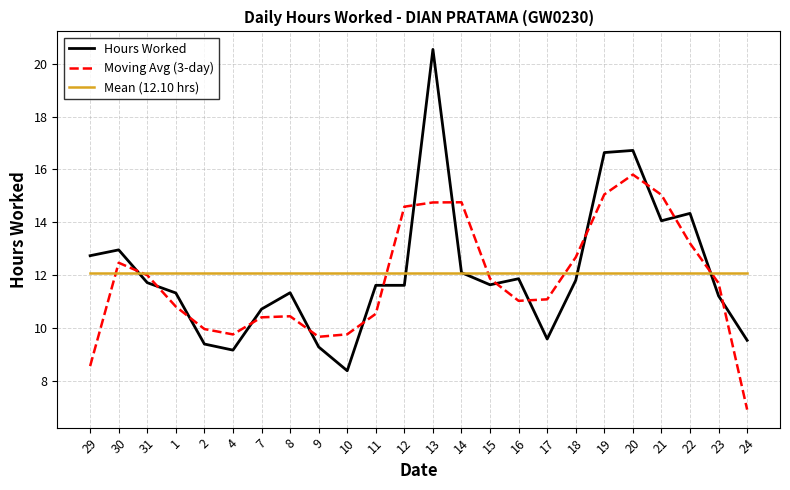

What is the difference between the maximum and minimum values in the Moving Avg (3-day) series?

8.9